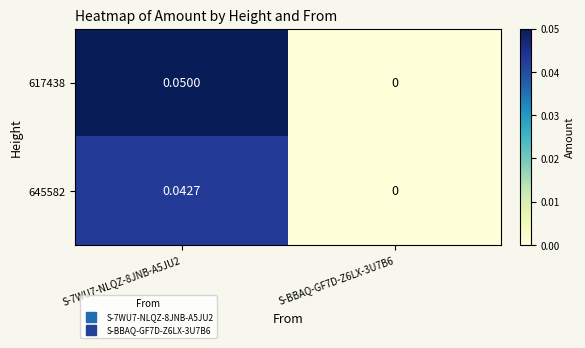

How many data points does each series have?

2